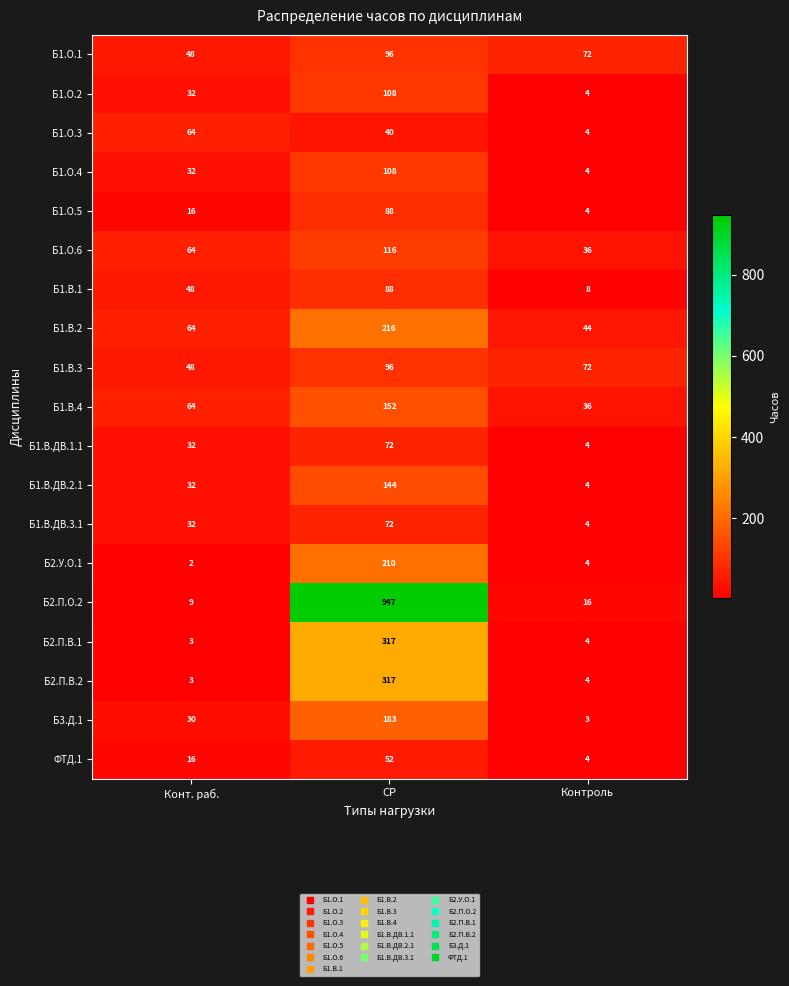

What is the minimum value shown in the chart?

2